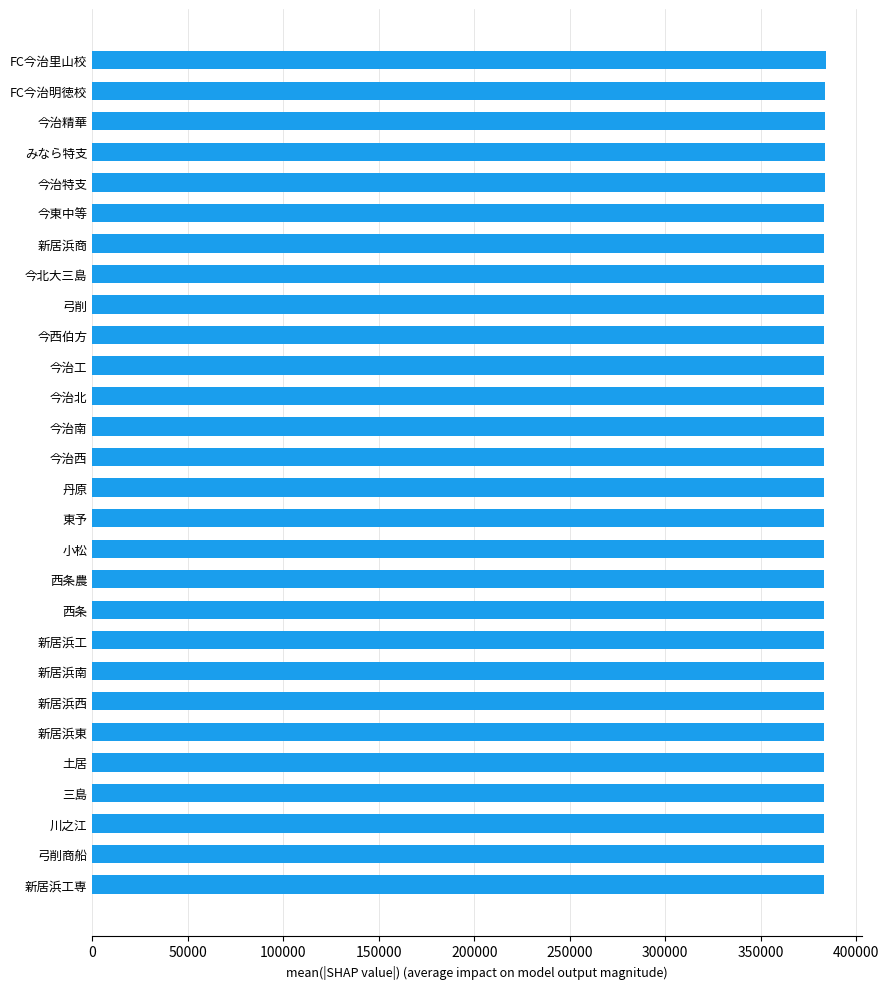

The value at 新居浜商 is 166450. True or false?

False